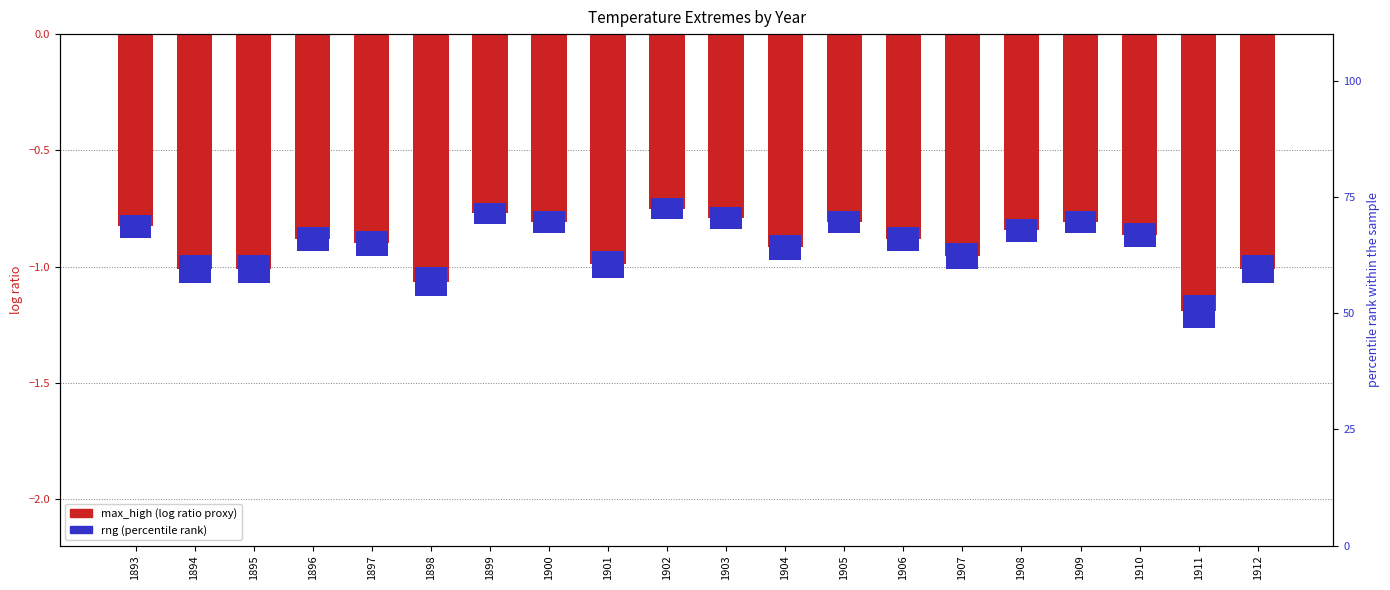

True or false: rng (percentile rank) has a value of 7.0 at 1905.

False